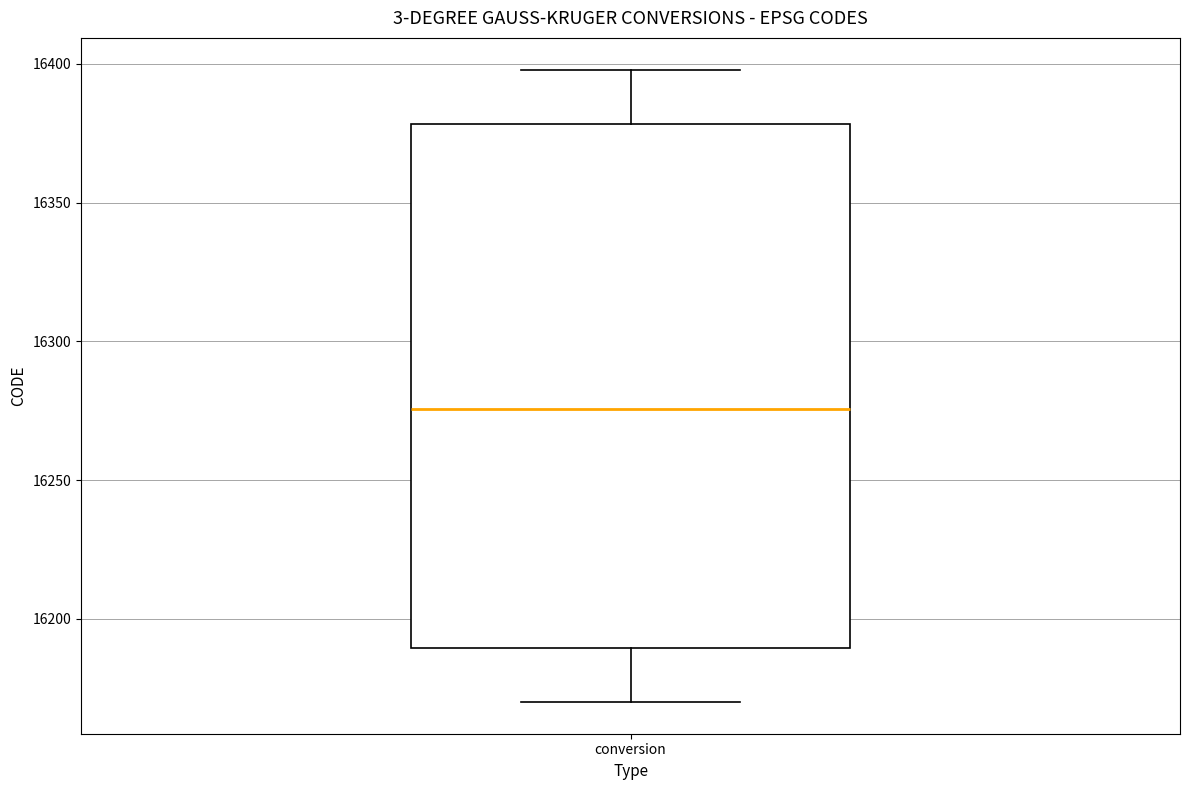

Where is the upper edge of the box for conversion on the y-axis? The values are not printed on the chart, so give them approximately, as read against the axis.

16380